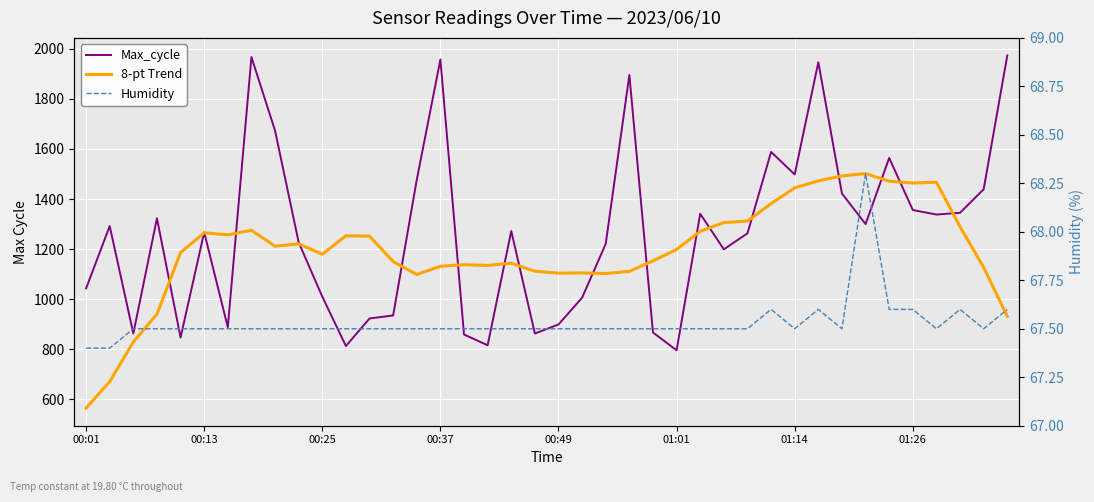

What is the difference between the highest and lowest values at 17?

1067.2